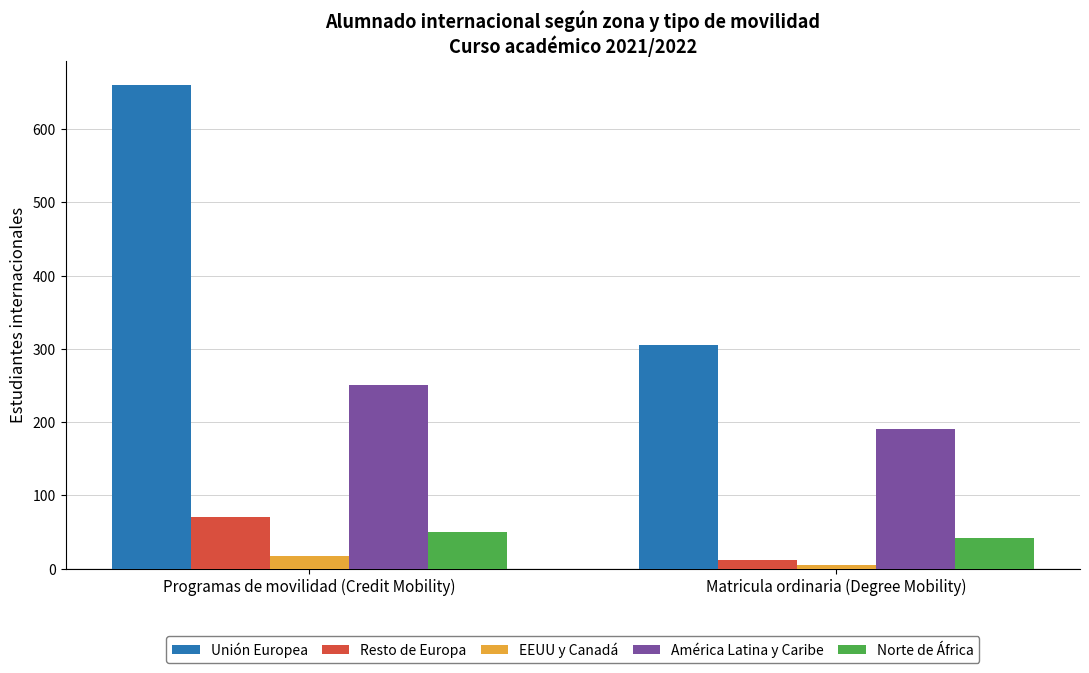

How many data points does each series have?

2